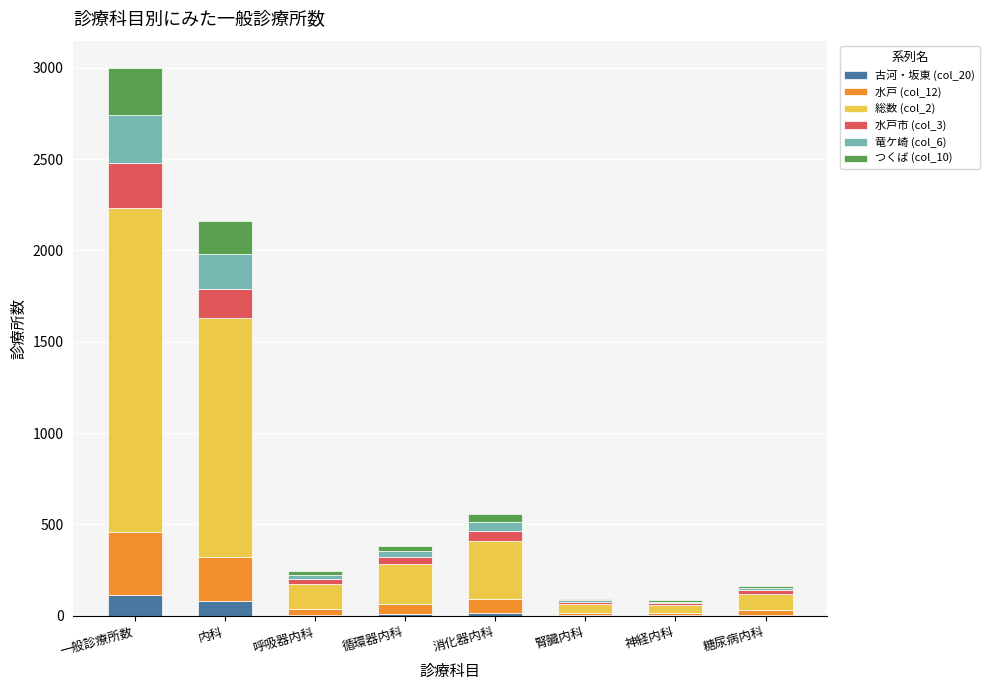

What is the total value across all series at 内科?

2162